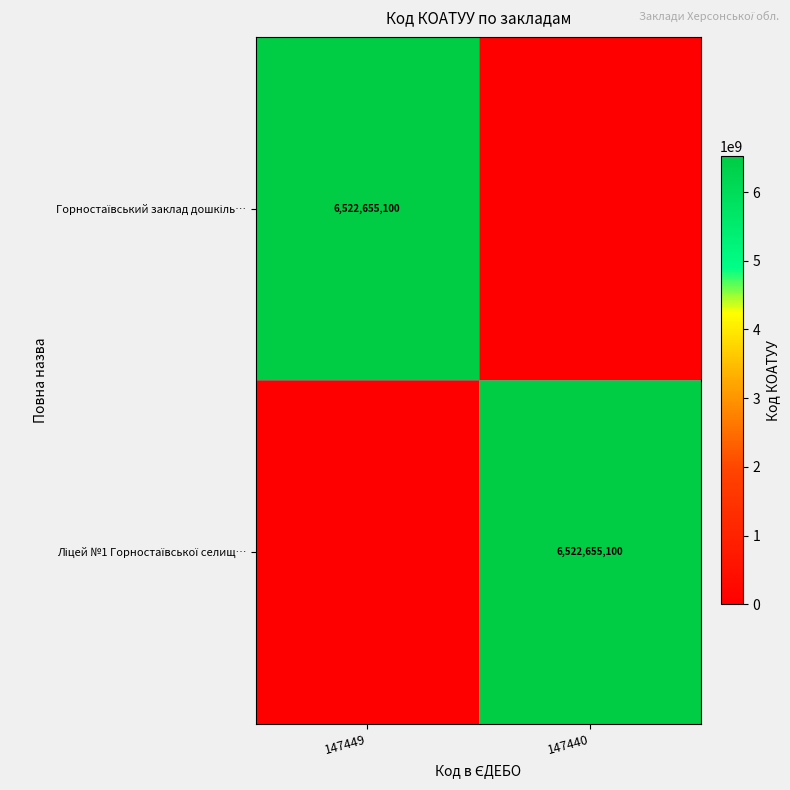

Count the number of categories in the chart.

2